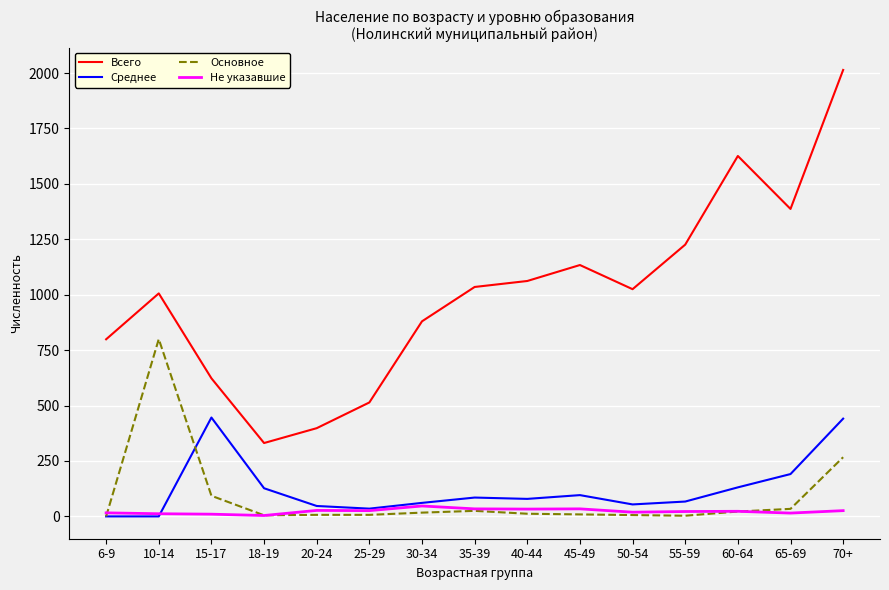

List the series in order of their peak value, lowest first.

Не указавшие, Среднее, Основное, Всего